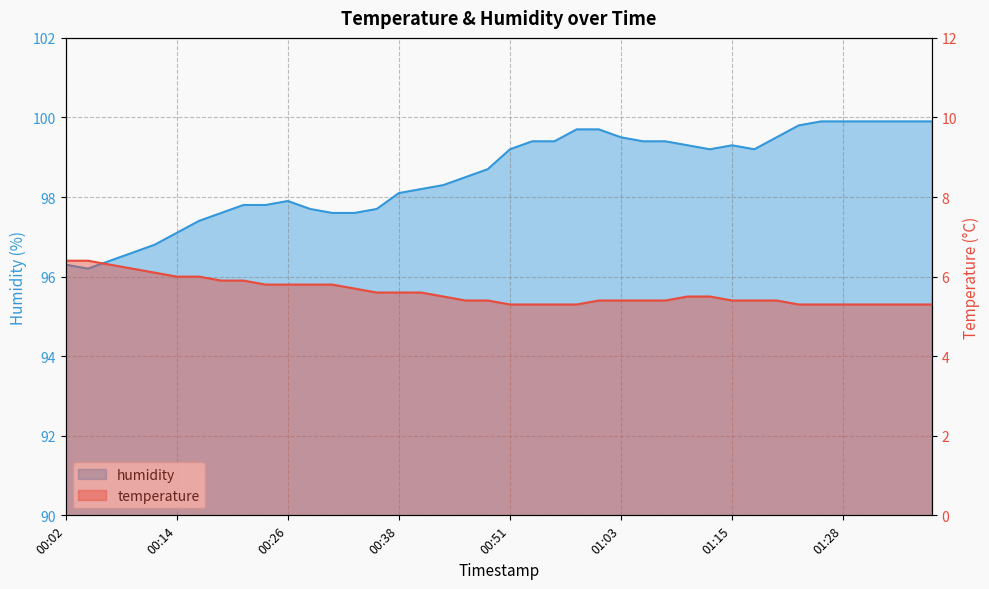

True or false: temperature has more than 2 points higher than both neighbors.

False